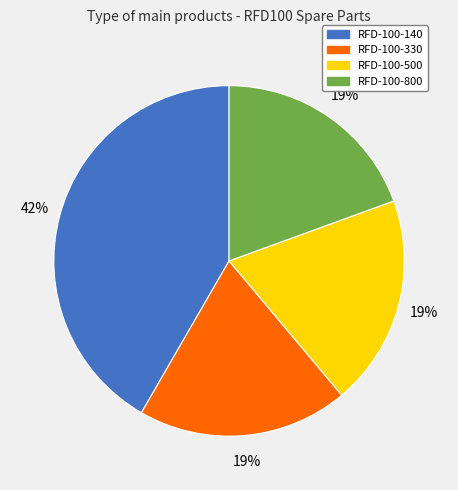

Count the number of slices in the pie.

4